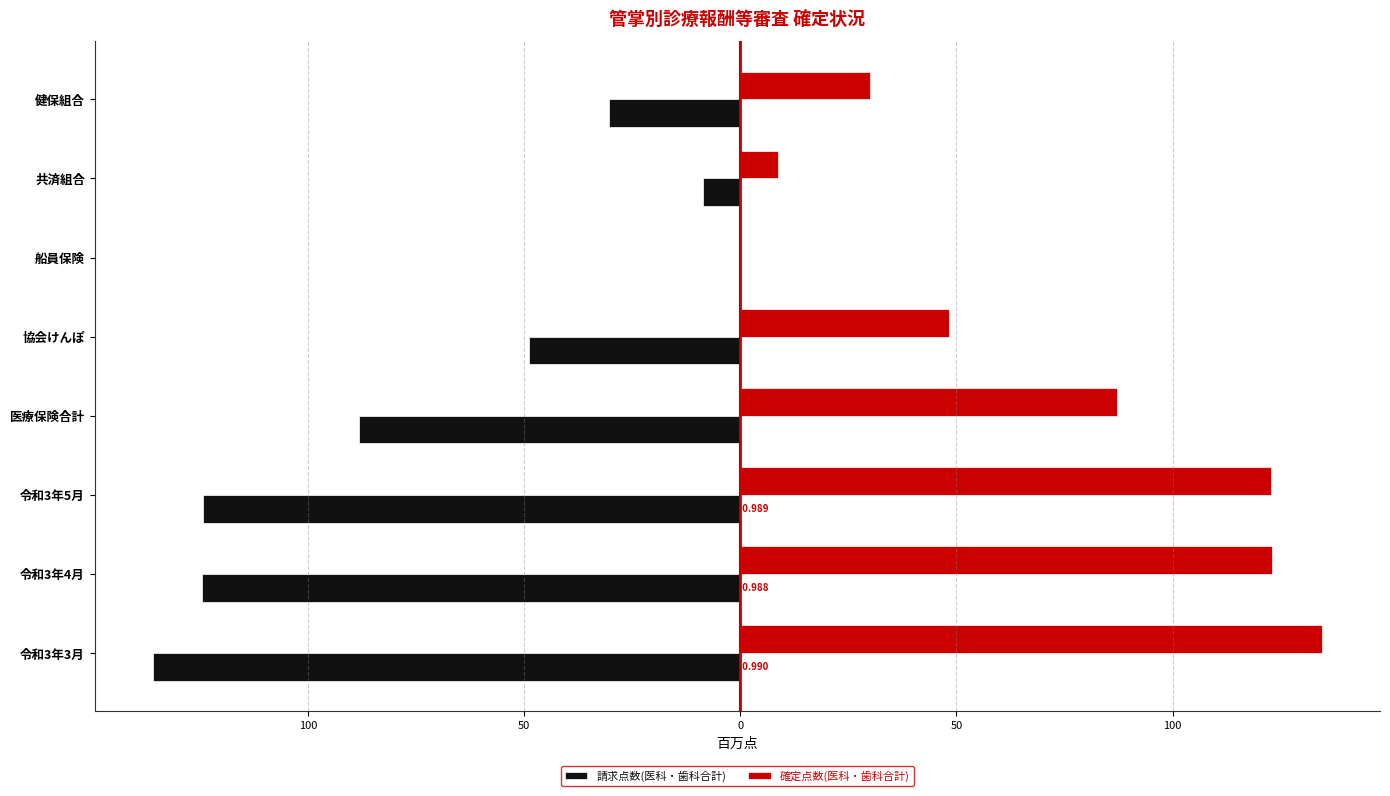

What are all the series names shown in the legend?

請求点数(医科・歯科合計), 確定点数(医科・歯科合計)